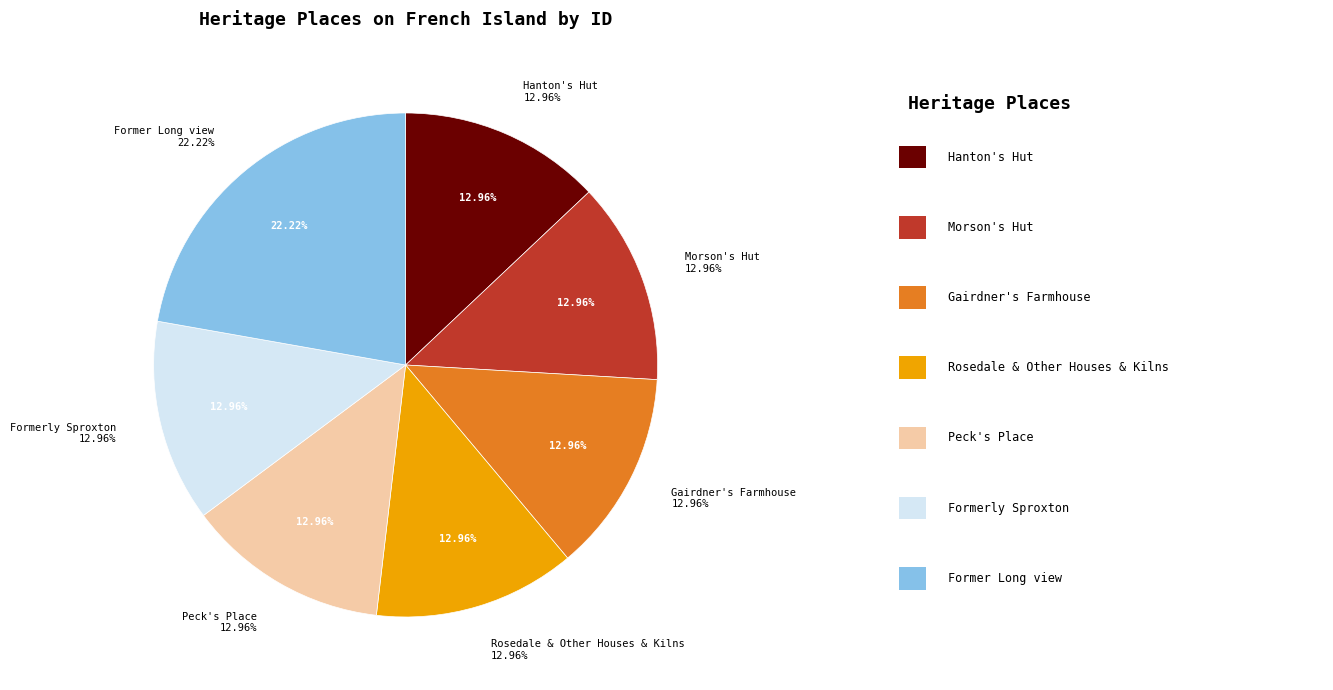

The Former Long view slice represents 11% of the pie. True or false?

False